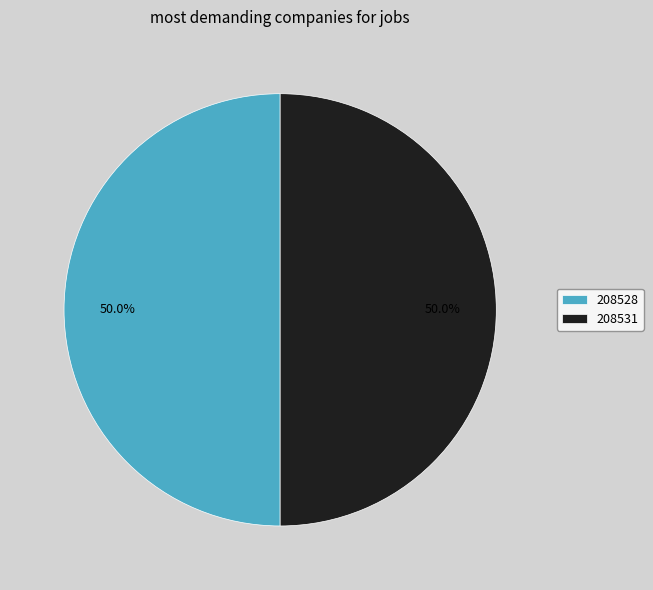

Approximately how many times larger is the value at 208528 compared to 208531?

1.0